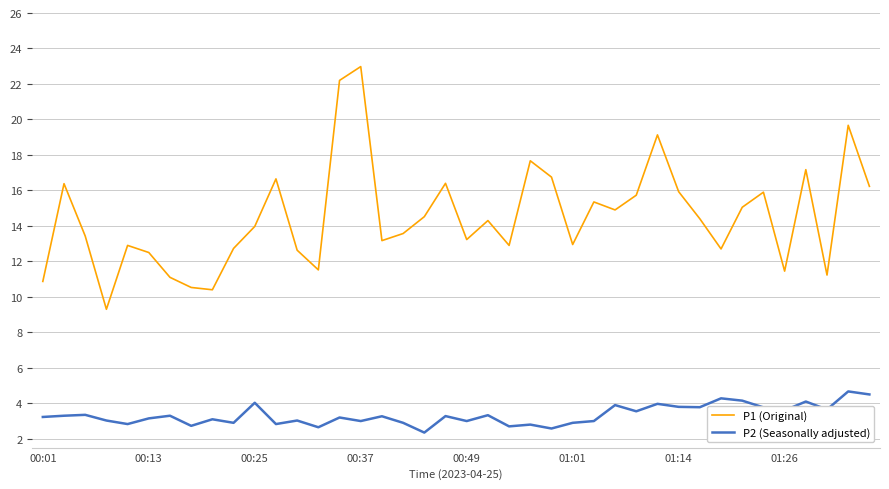

How many series are shown in this chart?

2